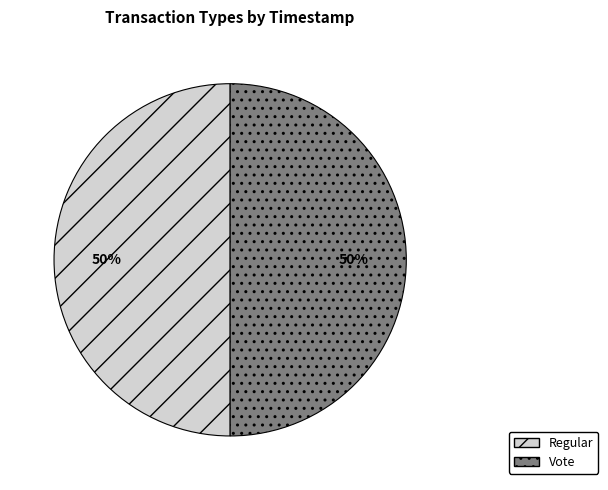

To the nearest percent, what percentage of the pie is Vote?

50%